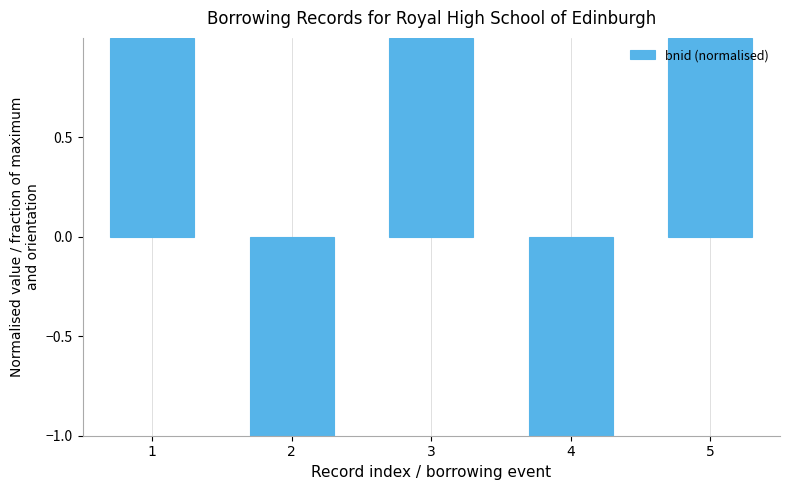

What is the average value?

0.2